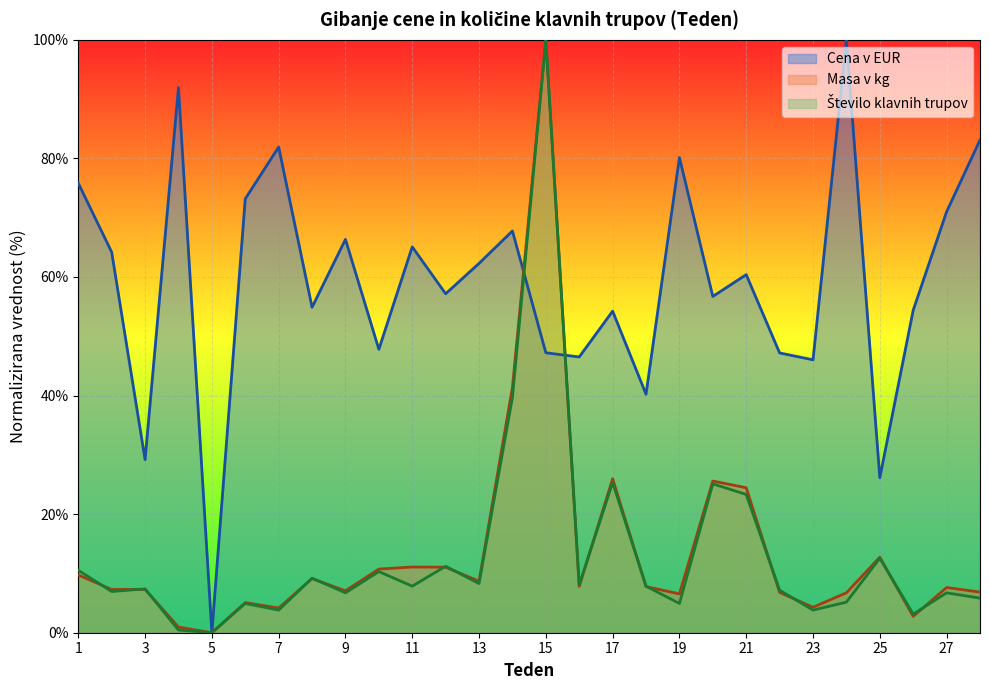

Where is the first local minimum for Število klavnih trupov?

2